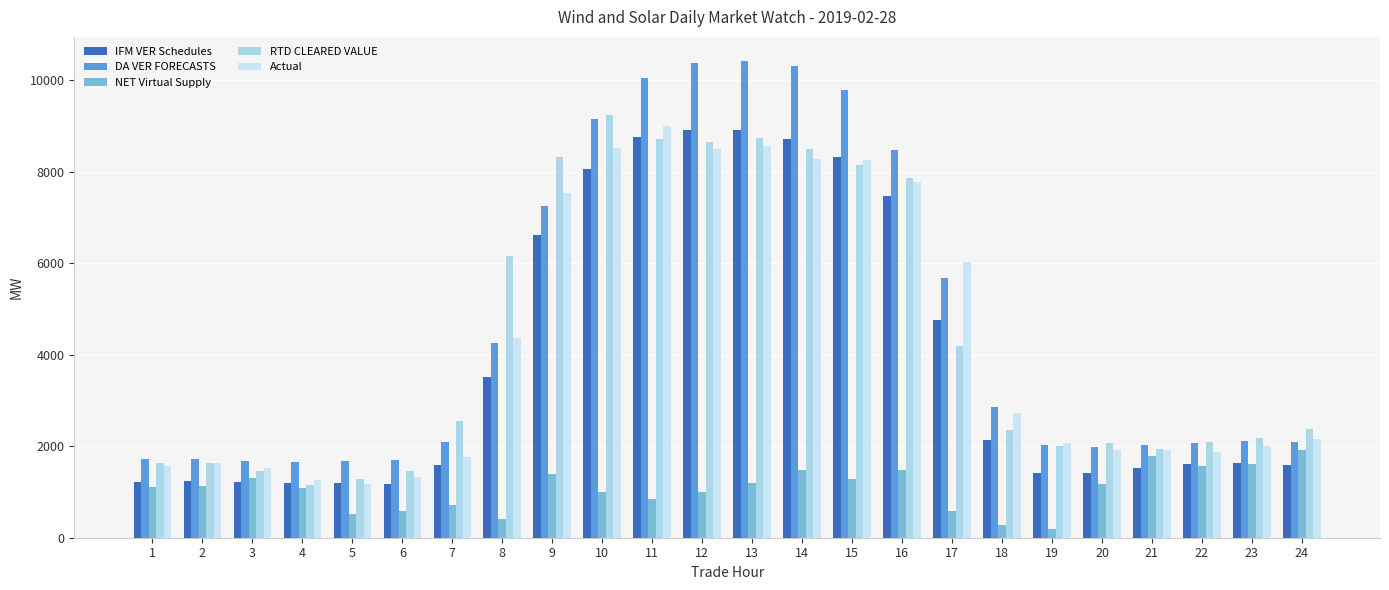

The value of DA VER FORECASTS at 14 is 16003.4. True or false?

False